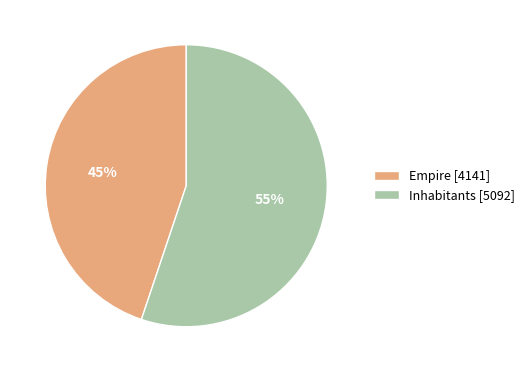

Combined, do Inhabitants and Empire account for over 50%?

Yes